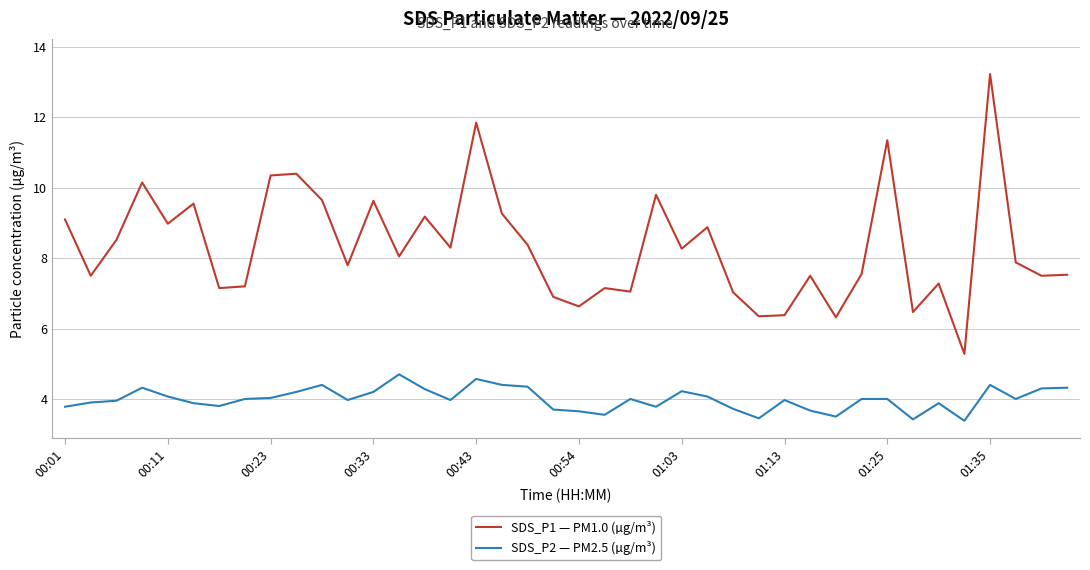

What is the maximum value shown in the chart?

13.2